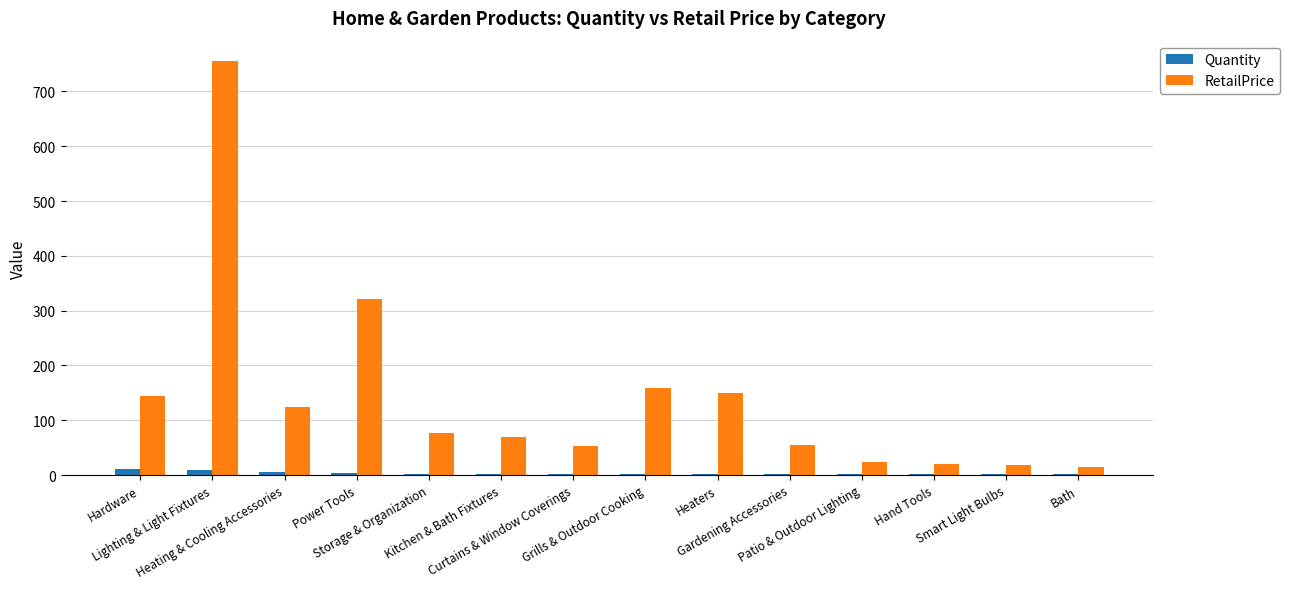

What is the sum of all Quantity values?

41.0